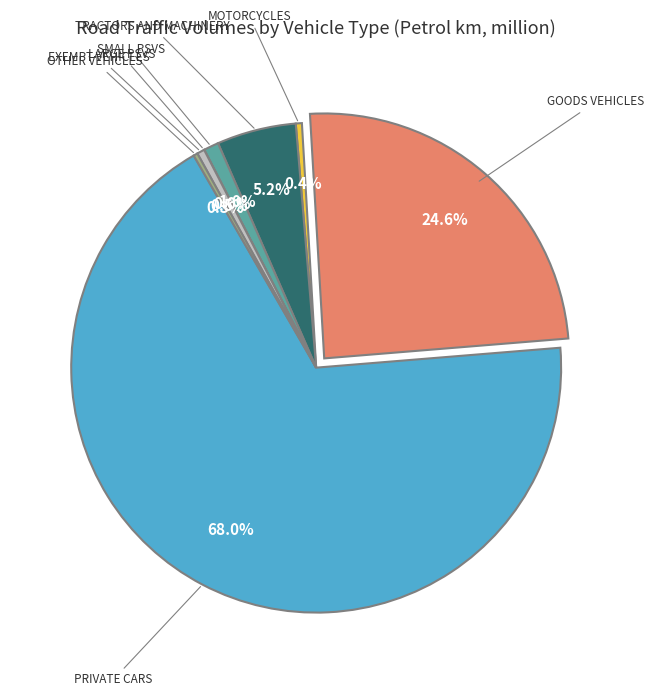

Which slice represents more than half of the pie?

Private cars